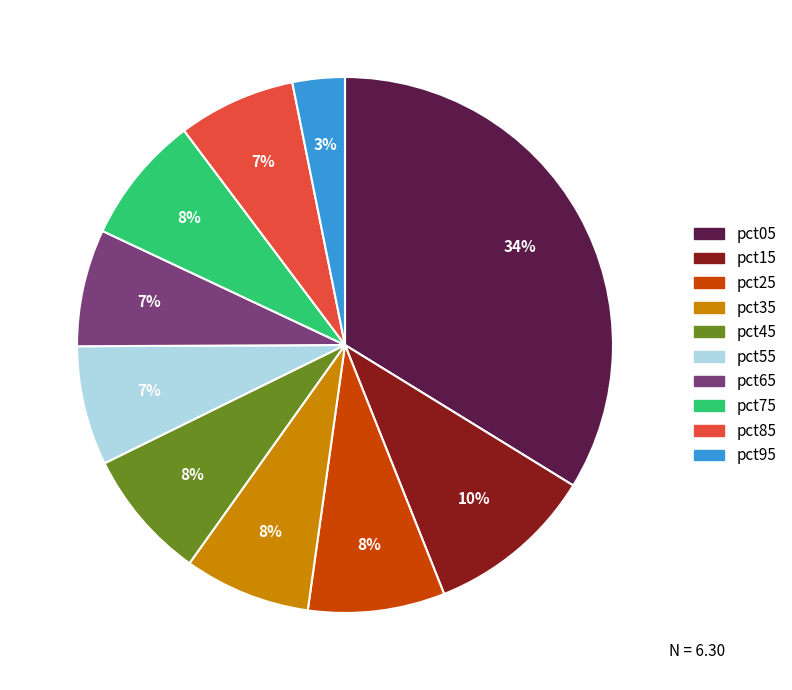

True or false: pct15 accounts for 10% of the total.

True